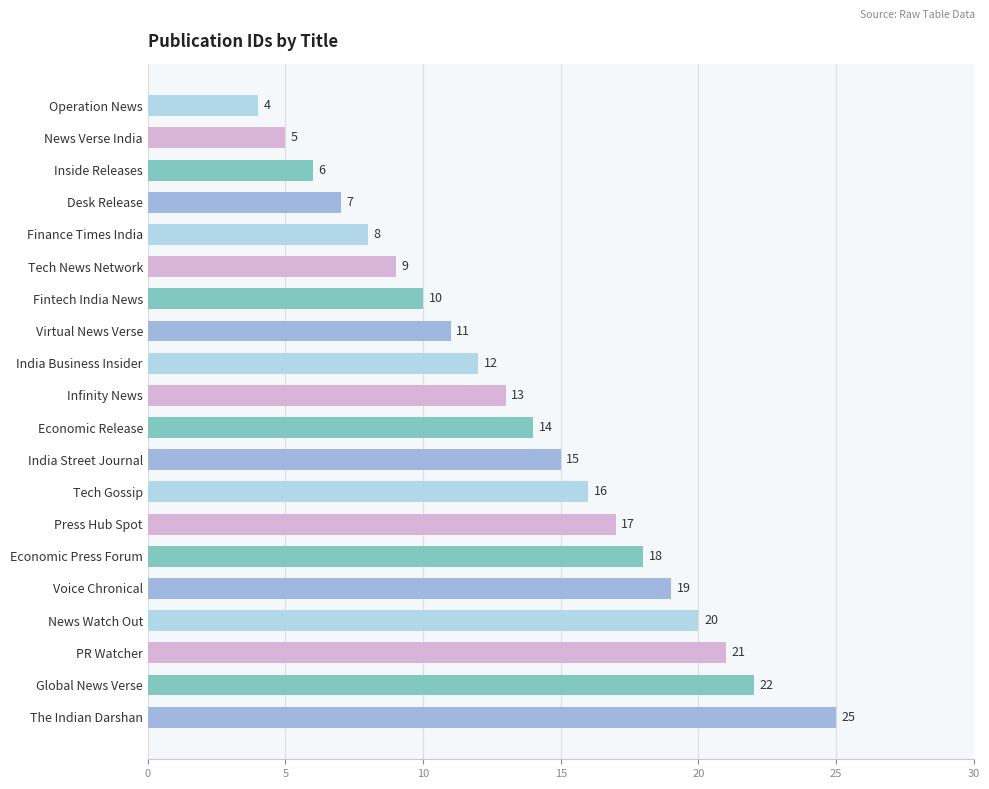

Reading bottom to top, what are all the values shown in this chart?

25	22	21	20	19	18	17	16	15	14	13	12	11	10	9	8	7	6	5	4